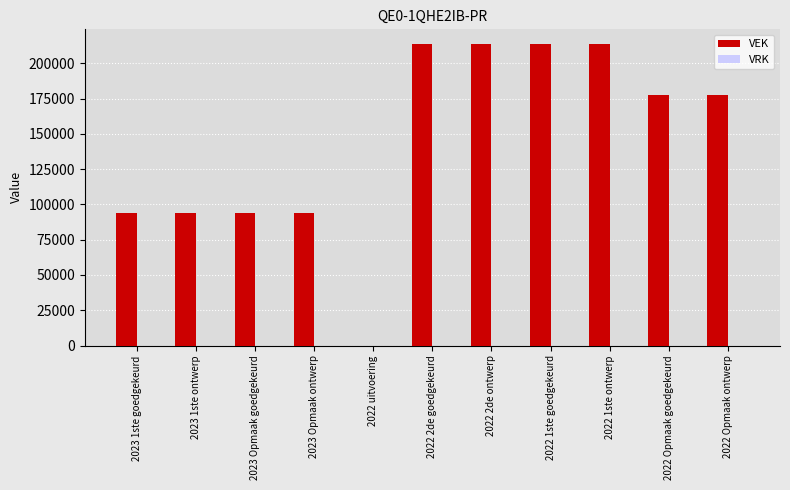

How many data points does each series have?

11